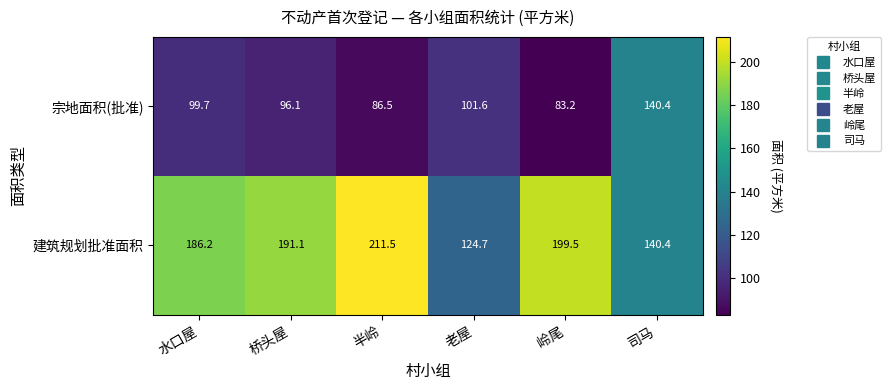

What is the maximum value shown in the chart?

211.5